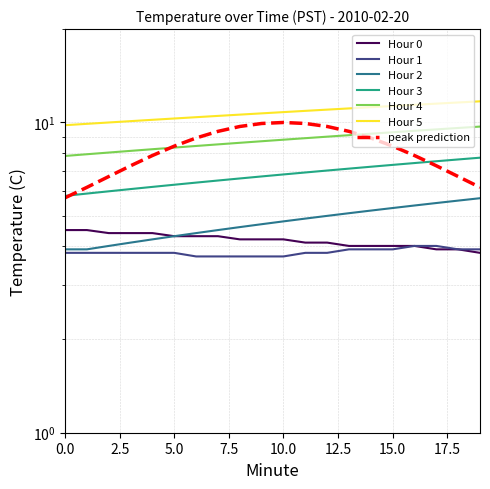

At 19, list the series in order from smallest to largest.

Hour 0, Hour 1, Hour 2, Hour 3, Hour 4, Hour 5